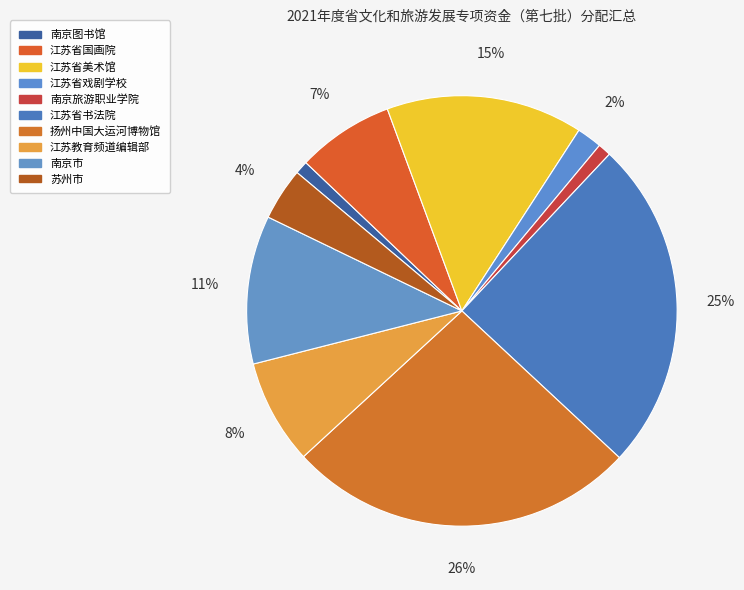

Rank the categories by value from lowest to highest.

南京图书馆, 南京旅游职业学院, 江苏省戏剧学校, 苏州市, 江苏省国画院, 江苏教育频道编辑部, 南京市, 江苏省美术馆, 江苏省书法院, 扬州中国大运河博物馆